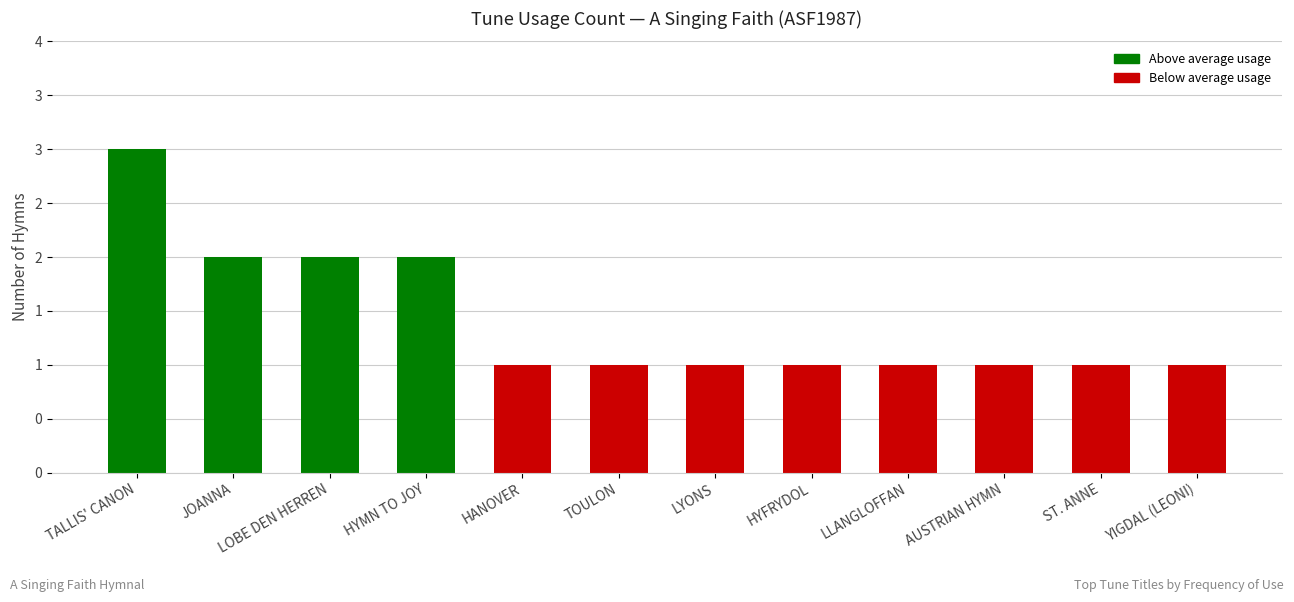

Which category has the lowest value across all series?

HANOVER